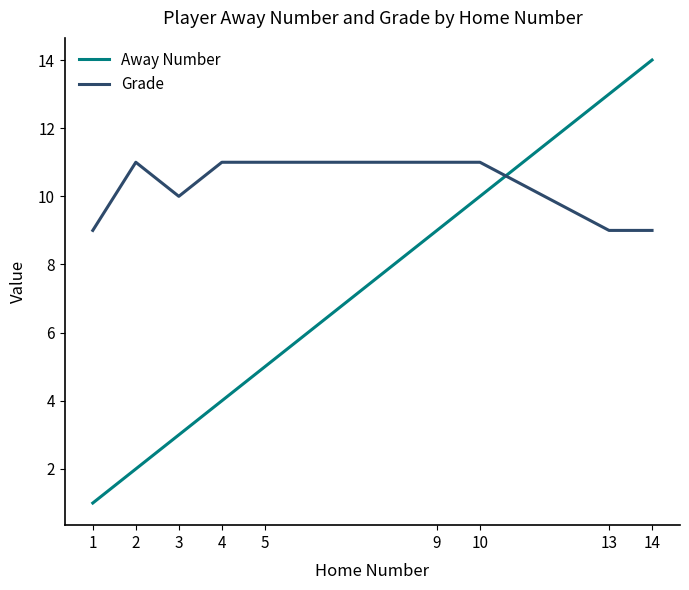

True or false: Away Number and Grade cross at least once.

True